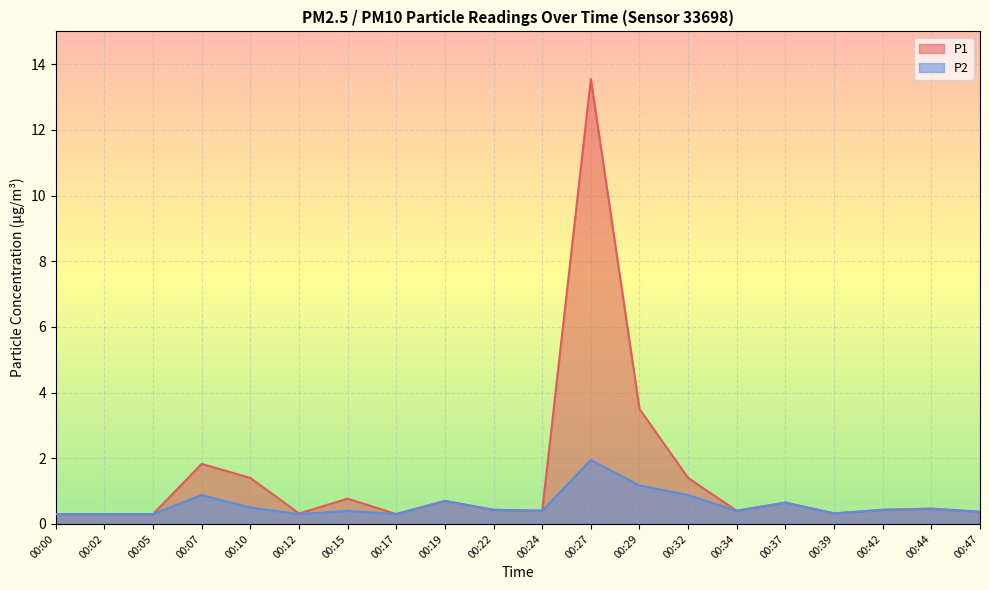

What is the total value across all series at 00:02?

0.6